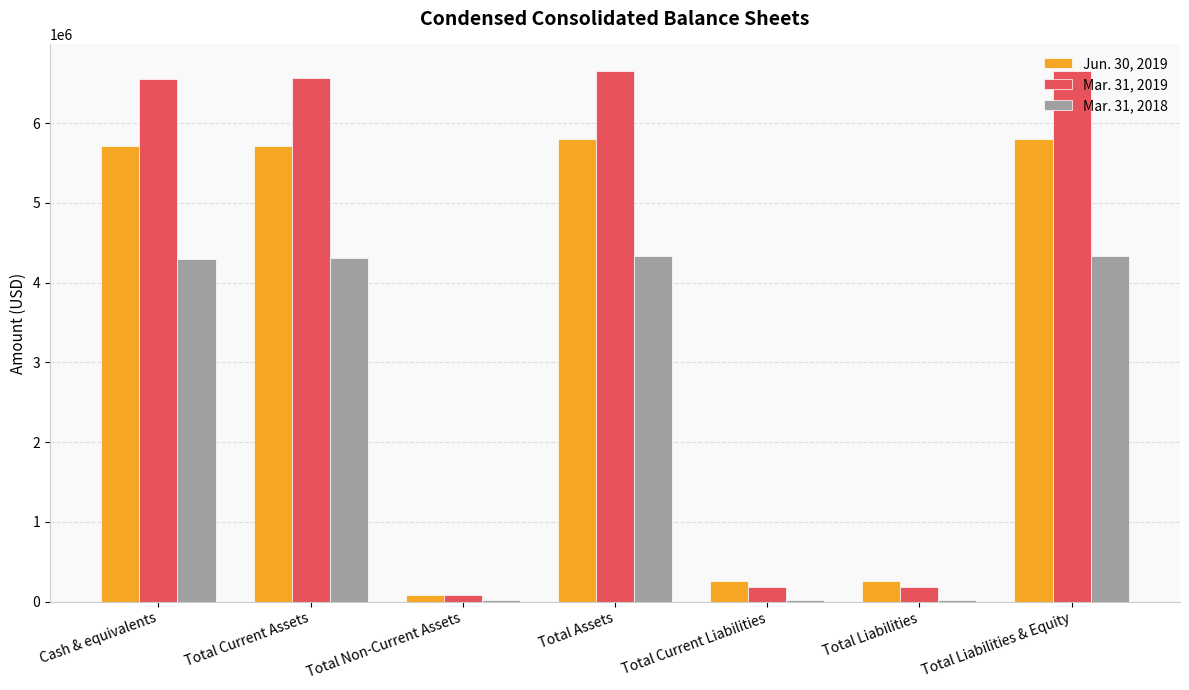

What is the maximum value shown in the chart?

6652986